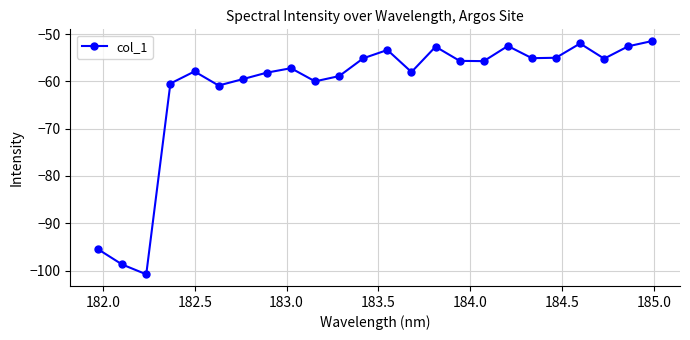

What is the value of the 1st point from the left?

-95.5